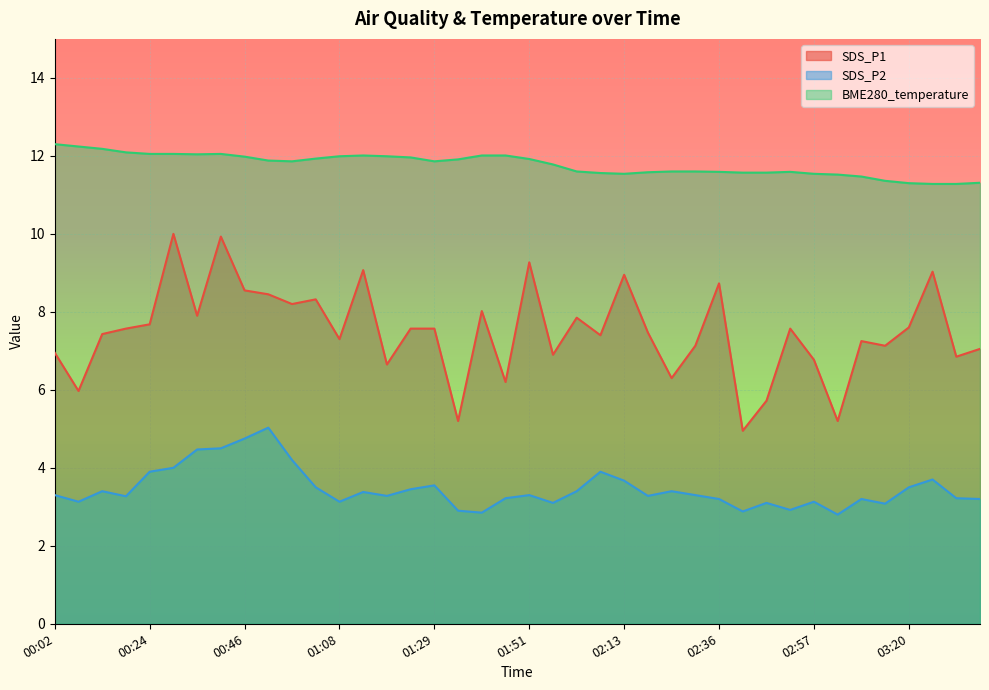

Rank the series by their maximum value, from highest to lowest.

BME280_temperature, SDS_P1, SDS_P2